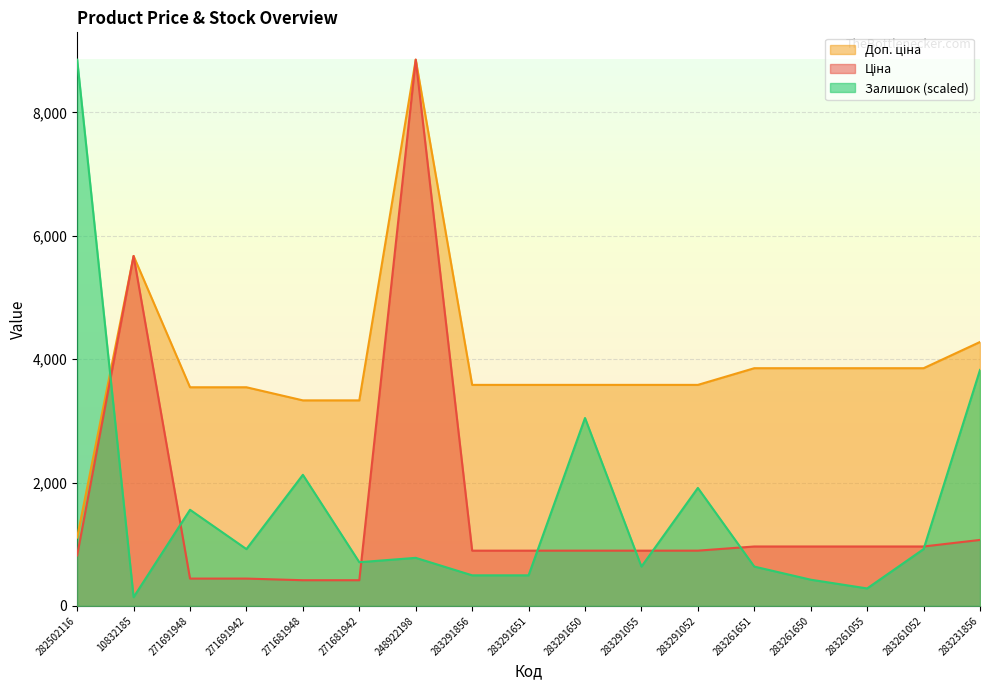

What is the sum of the Доп. ціна values at 271681942 and 283261052?

7186.5